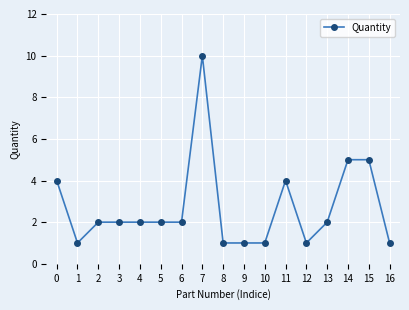

True or false: there are more than 0 points higher than both neighbors.

True